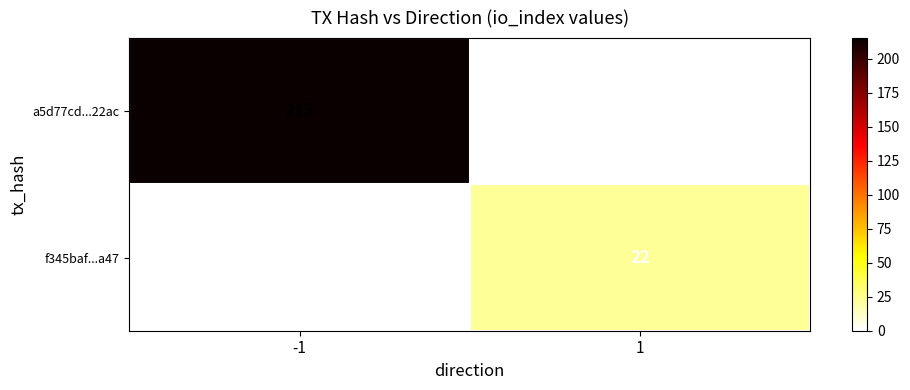

What is the total value across all series at 1?

22